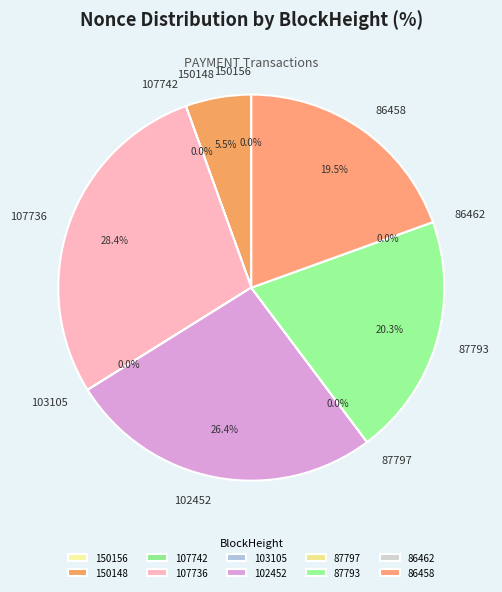

Between 103105 and 150156, which is larger?

150156